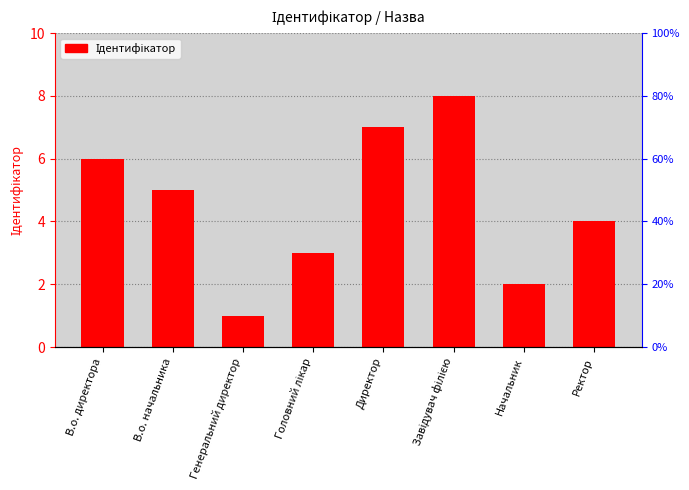

Reading right to left, transcribe all the data shown in this chart.

Ректор=4	Начальник=2	Завідувач філією=8	Директор=7	Головний лікар=3	Генеральний директор=1	В.о. начальника=5	В.о. директора=6